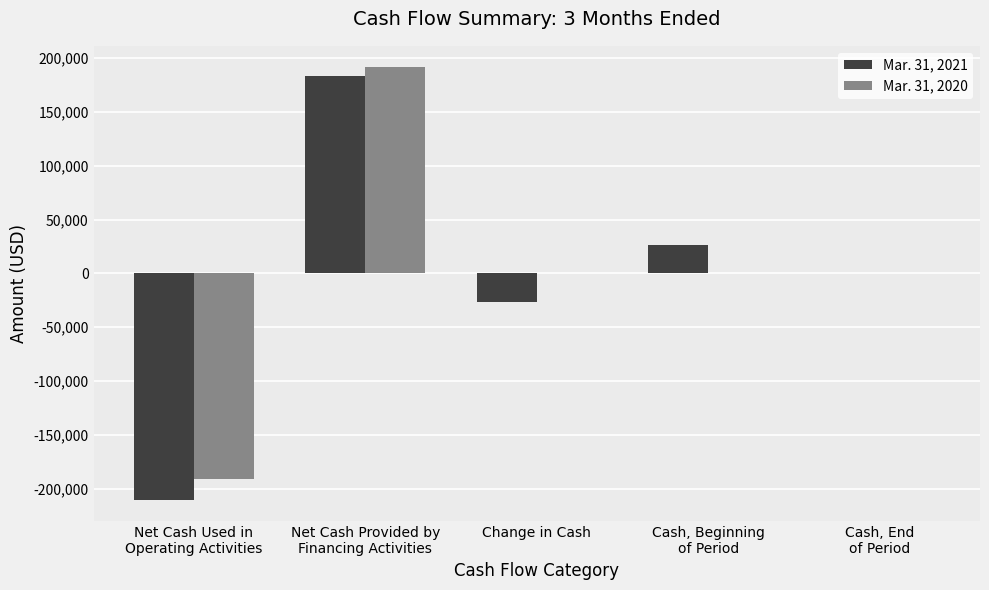

Which series changed the most between Change in Cash and Cash, End
of Period?

Mar. 31, 2021